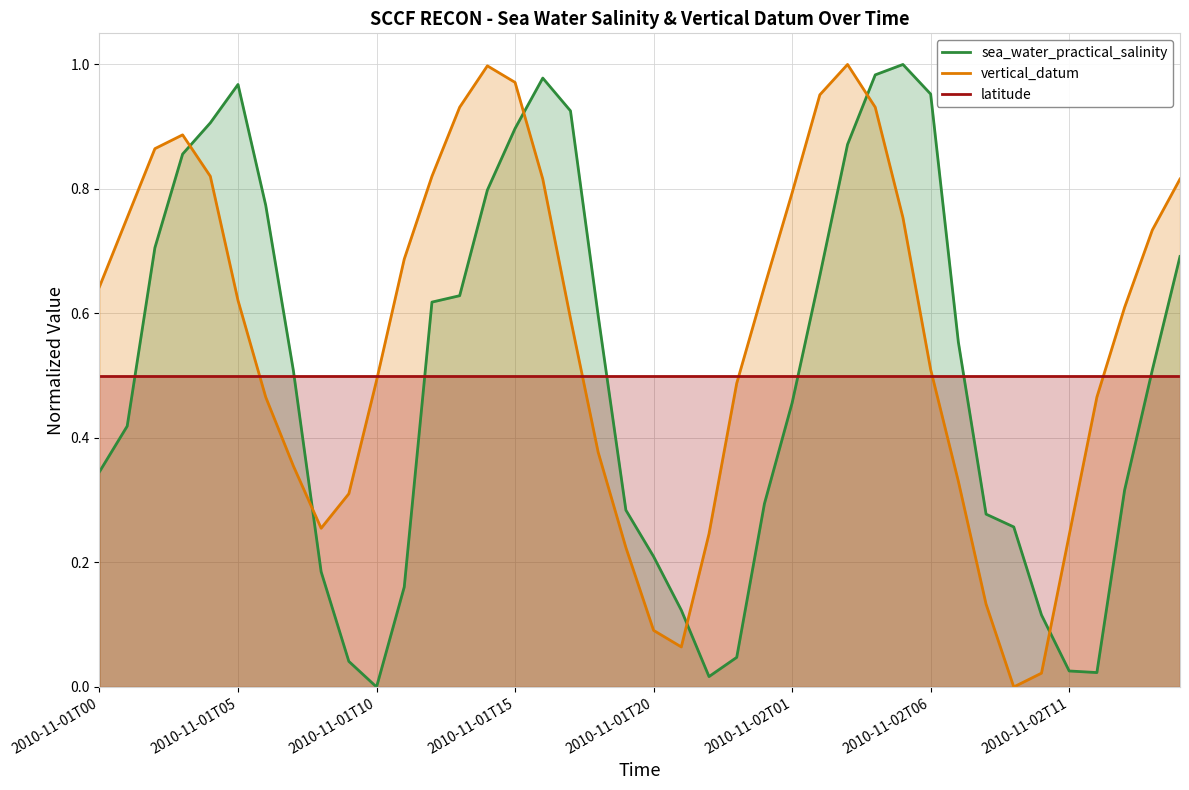

Where is latitude nearest to the value 0?

2010-11-01T00